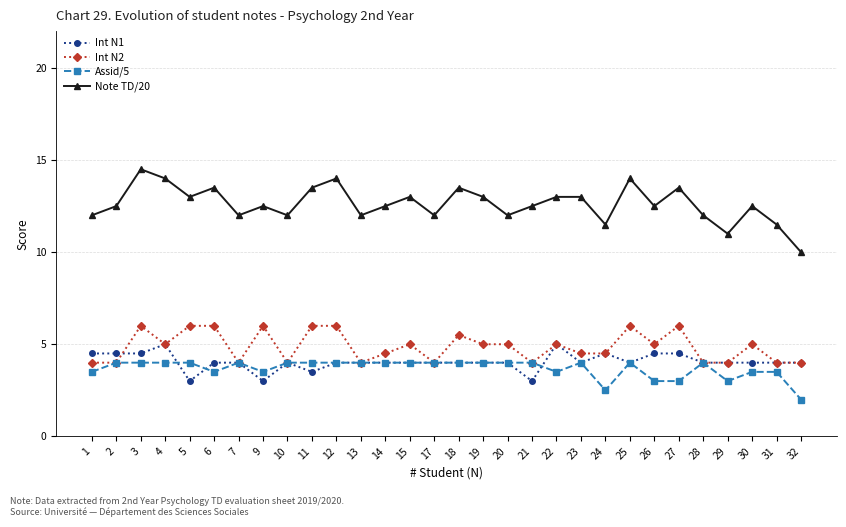

What is the lowest value of the Assid/5 series?

2.0